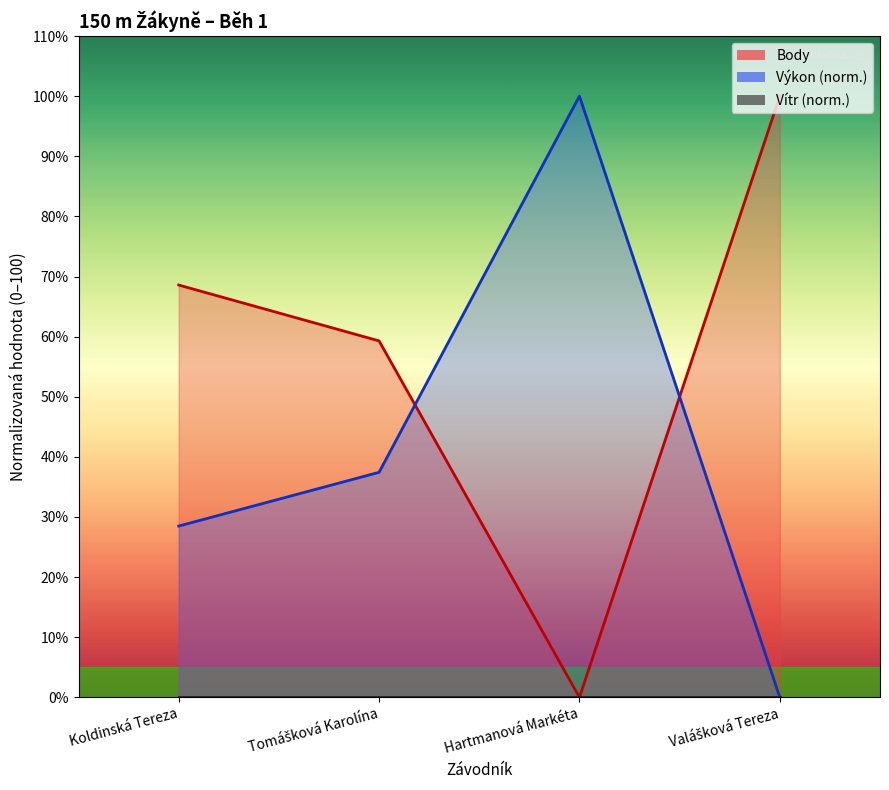

How many categories are shown in the chart?

4